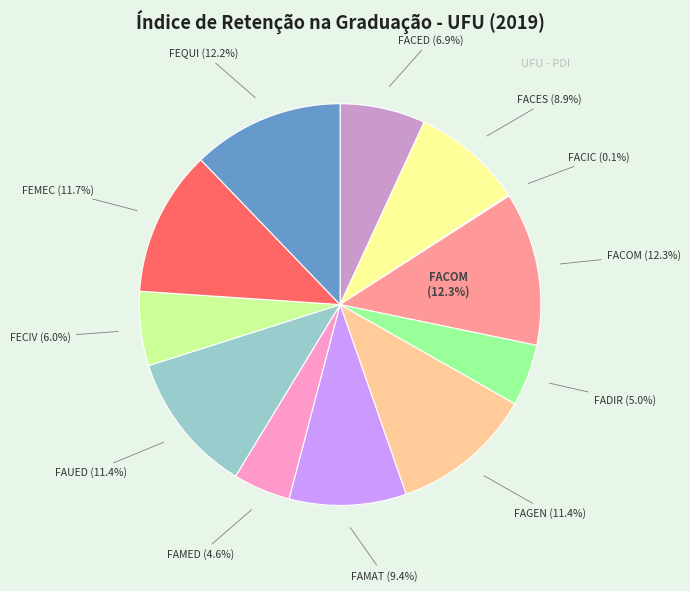

Which slice is the largest?

FACOM